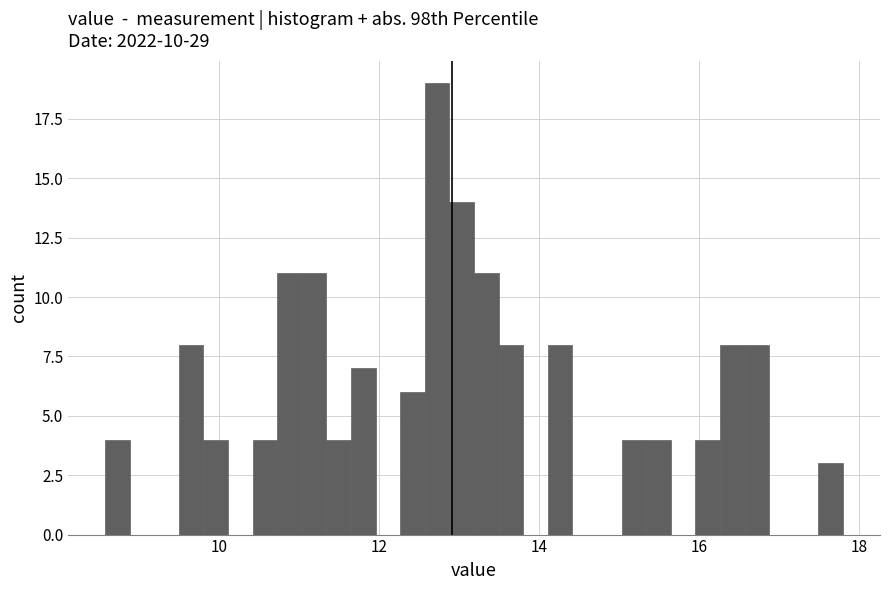

Read against the x-axis, roughly where is the centre of the tallest bar?

12.8